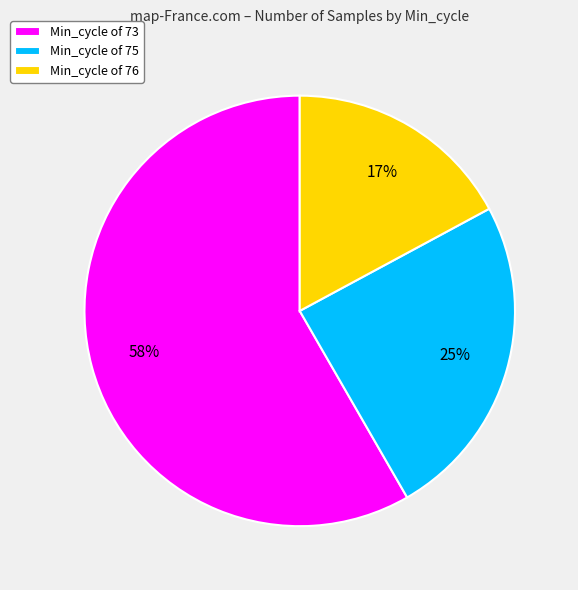

To the nearest percent, what is the average slice percentage?

33%